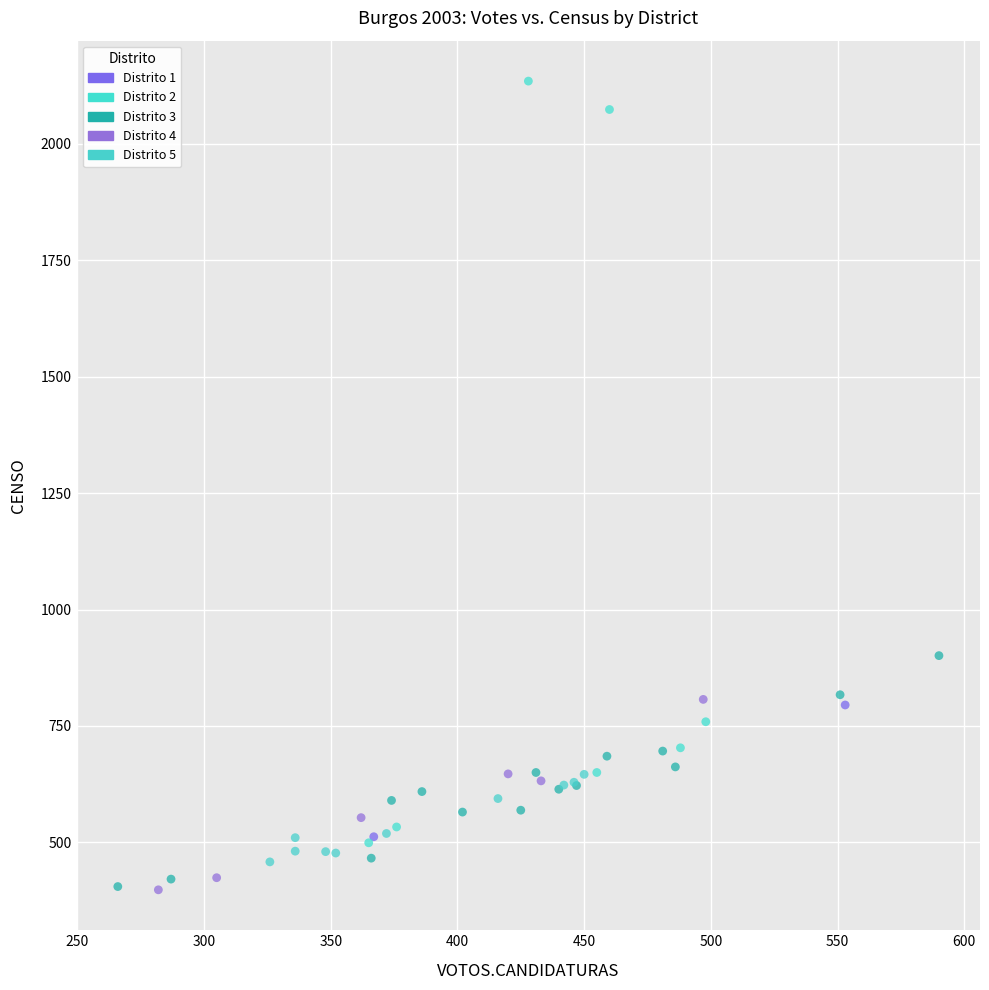

Which series has the largest Y range (max minus min)?

Distrito 2